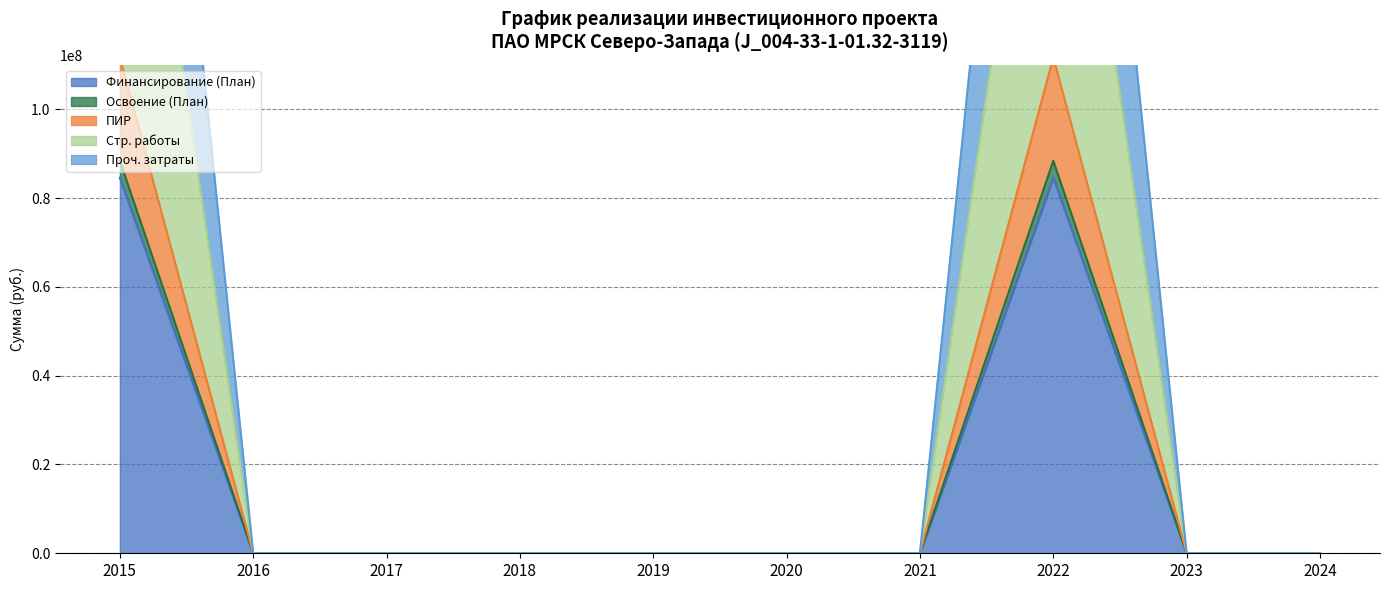

How many lines are shown in the chart?

5